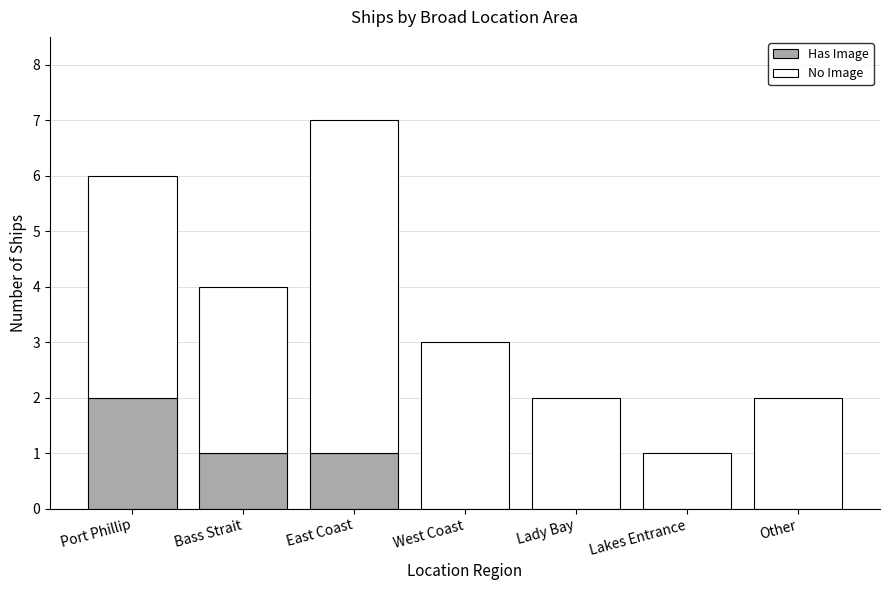

Are the bars grouped side by side (vs. stacked)?

No